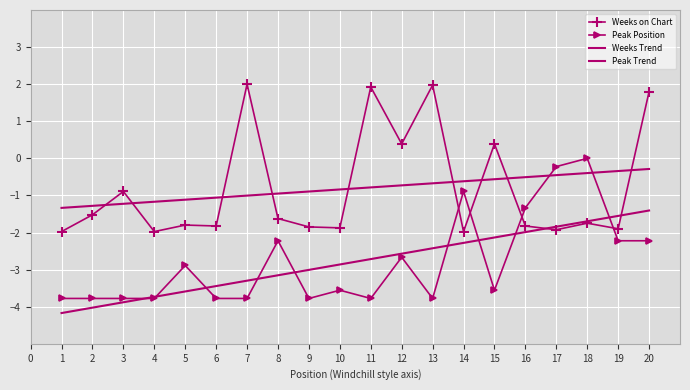

How many distinct data groups are displayed?

4